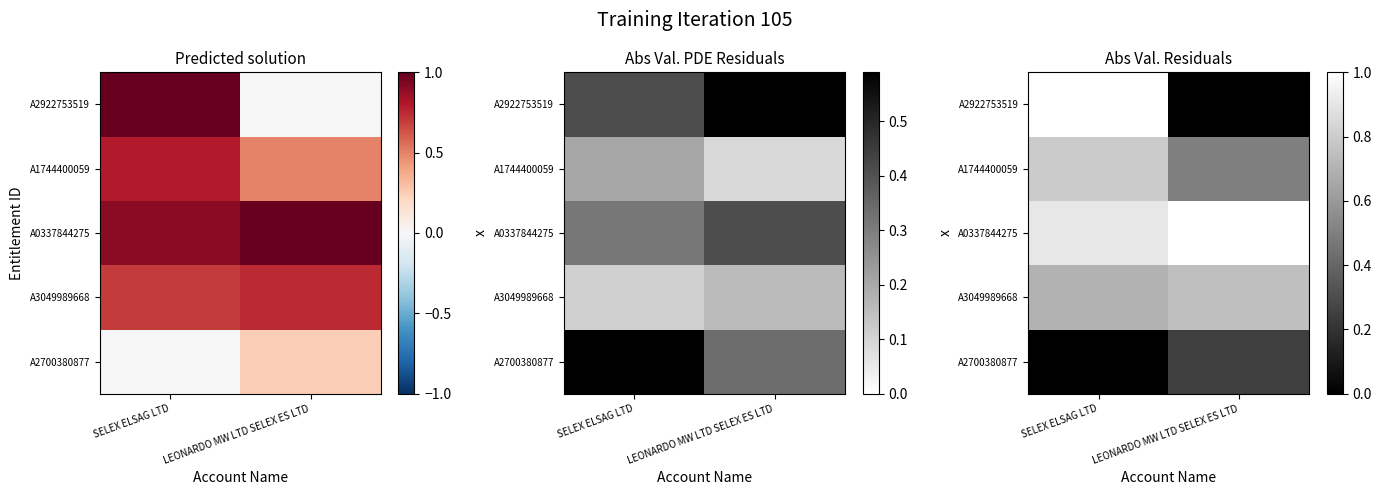

Which has a higher value, SELEX ELSAG LTD or LEONARDO MW LTD SELEX ES LTD?

LEONARDO MW LTD SELEX ES LTD